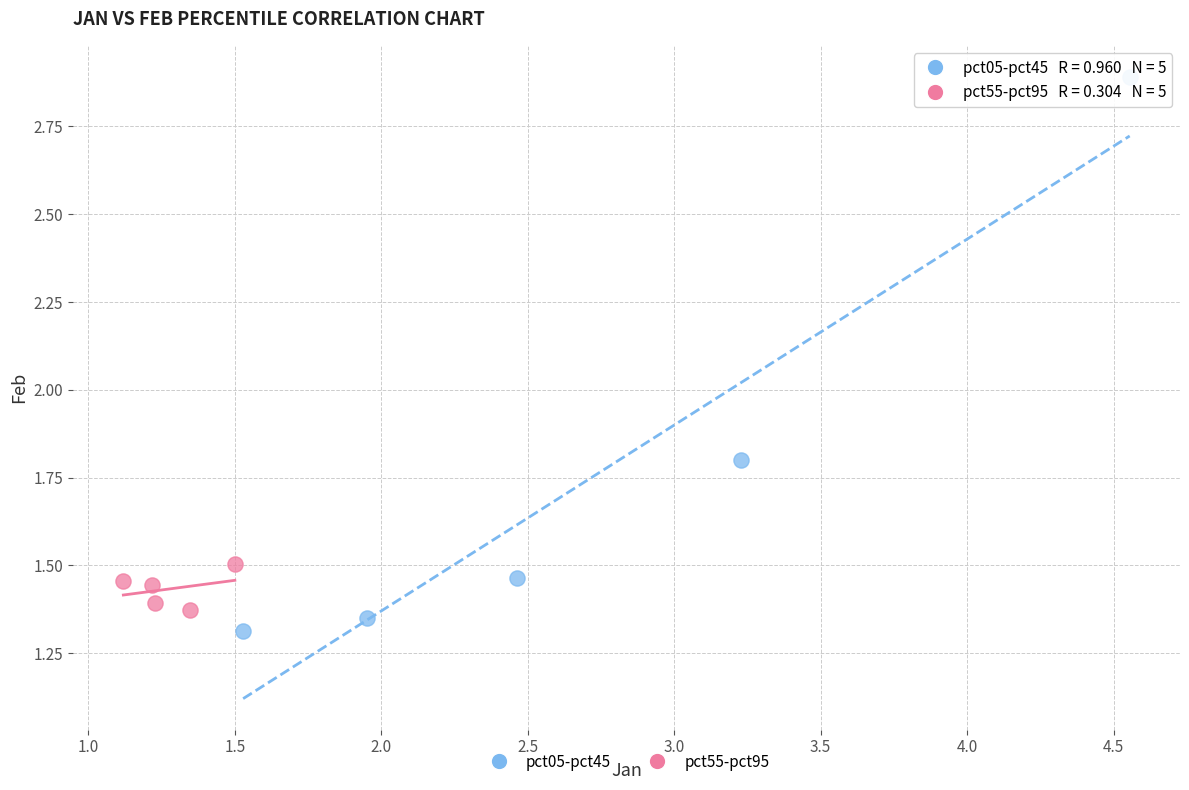

Which series has the widest spread of Y values?

pct05-pct45